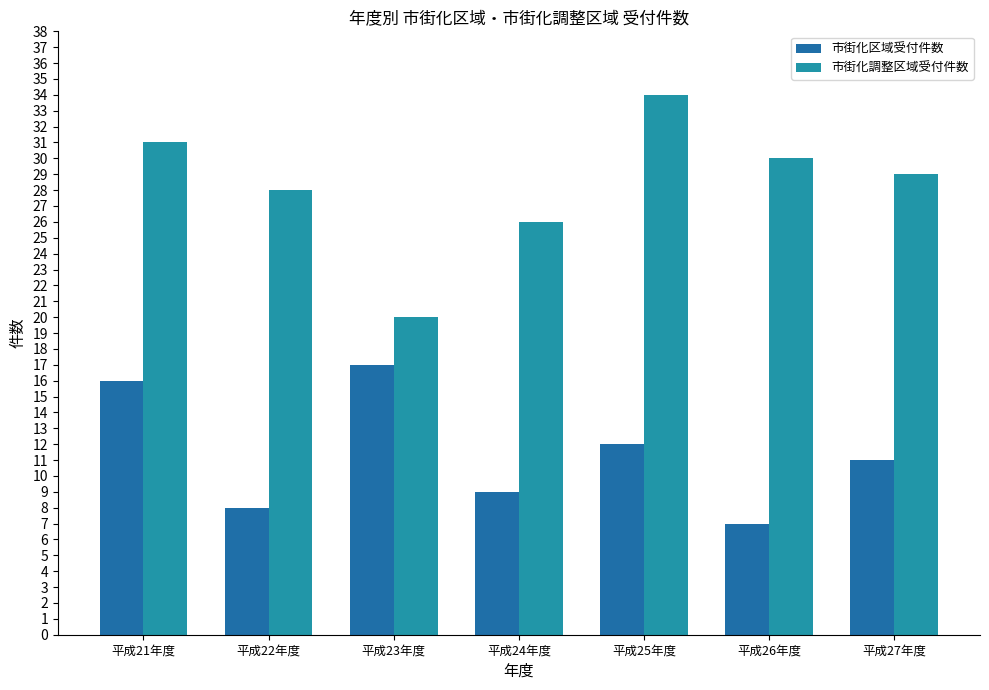

Where is 市街化調整区域受付件数 nearest to the value 27?

平成22年度